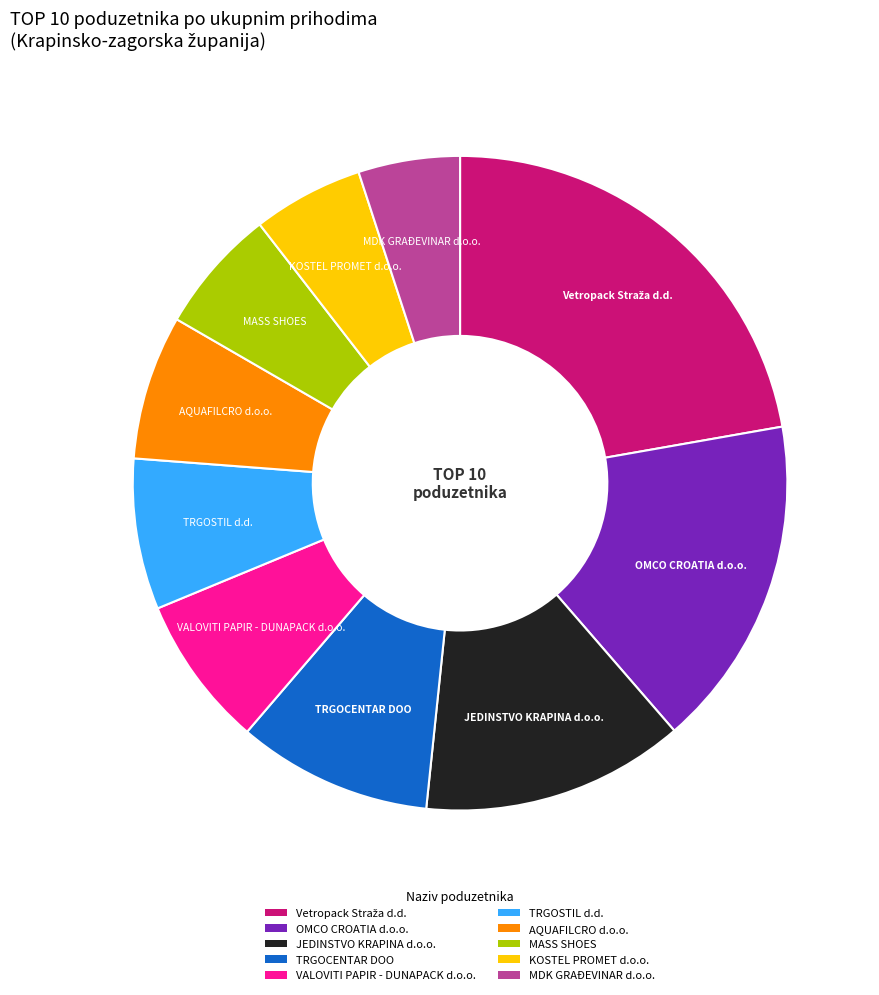

What is the ratio of the value at VALOVITI PAPIR - DUNAPACK d.o.o. to the value at JEDINSTVO KRAPINA d.o.o.?

0.6